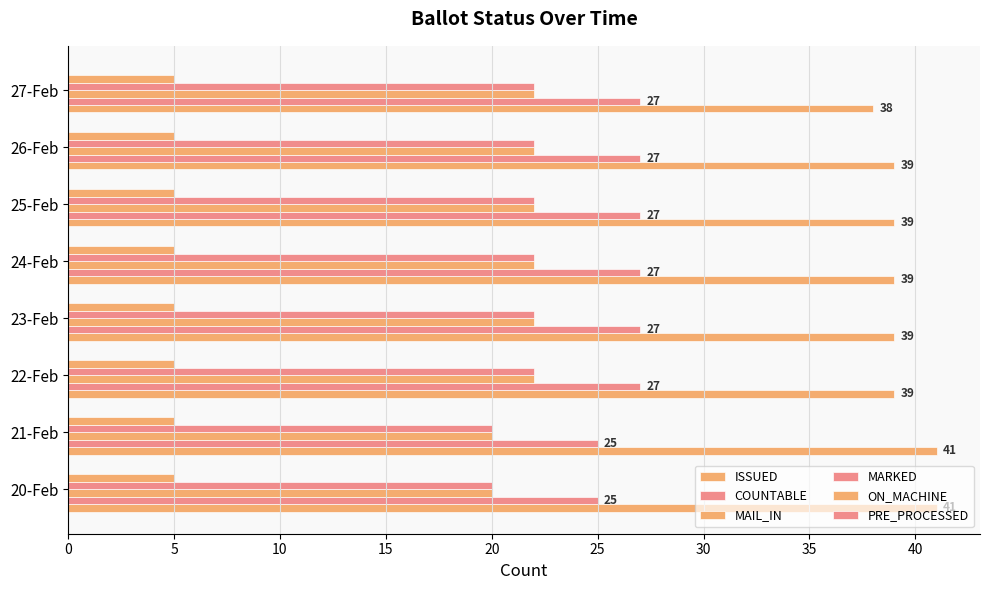

Count the number of categories in the chart.

8